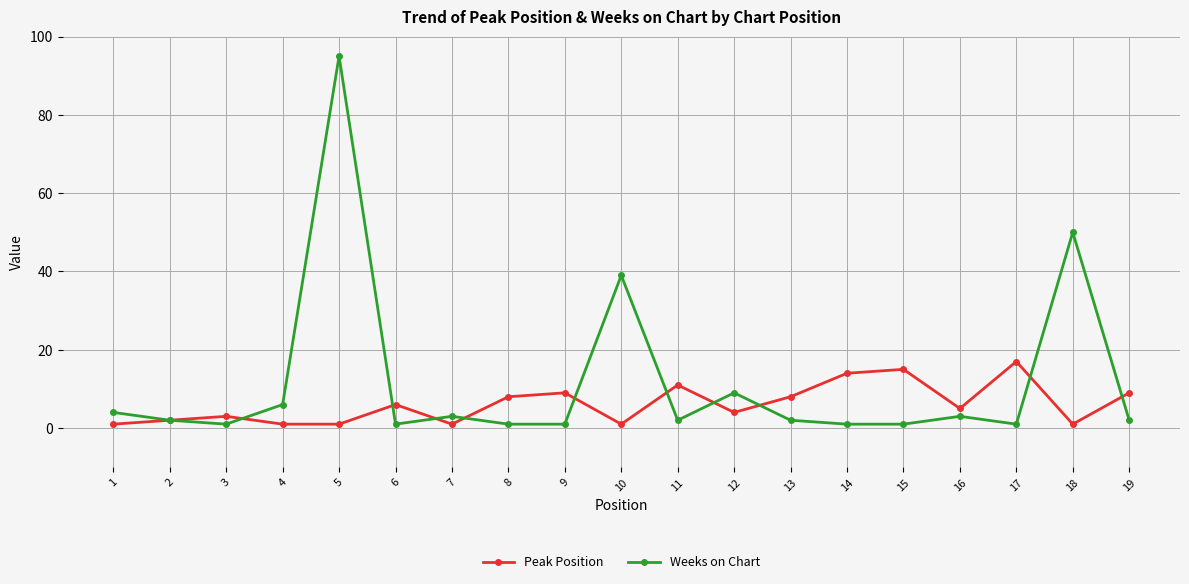

Where does the Weeks on Chart series first go above 2?

1